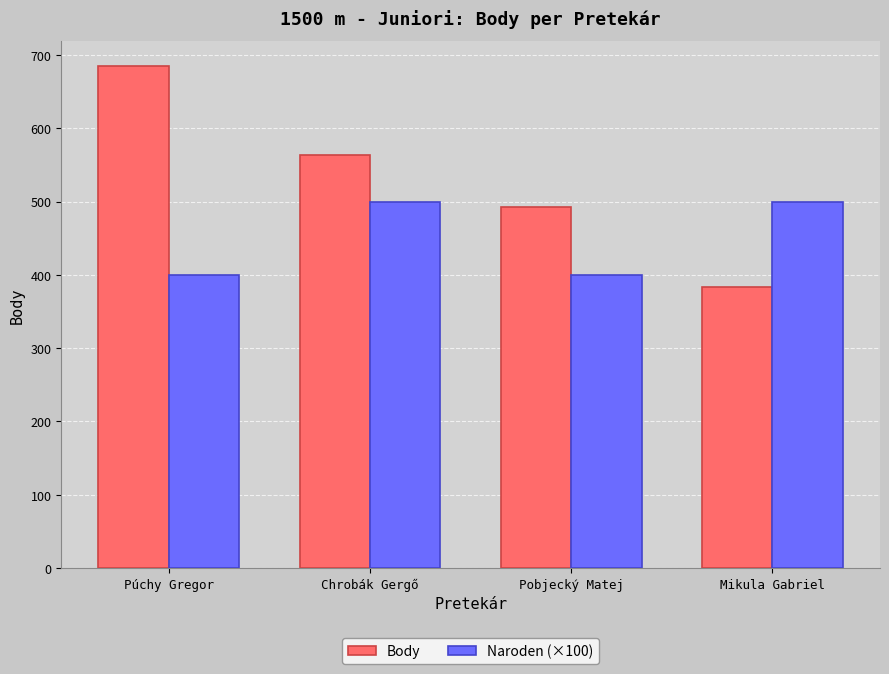

True or false: Naroden (×100) has a value of 720 at Mikula Gabriel.

False